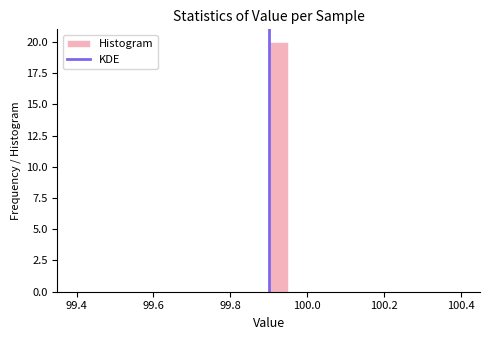

Read against the x-axis, roughly where is the centre of the tallest bar?

99.92